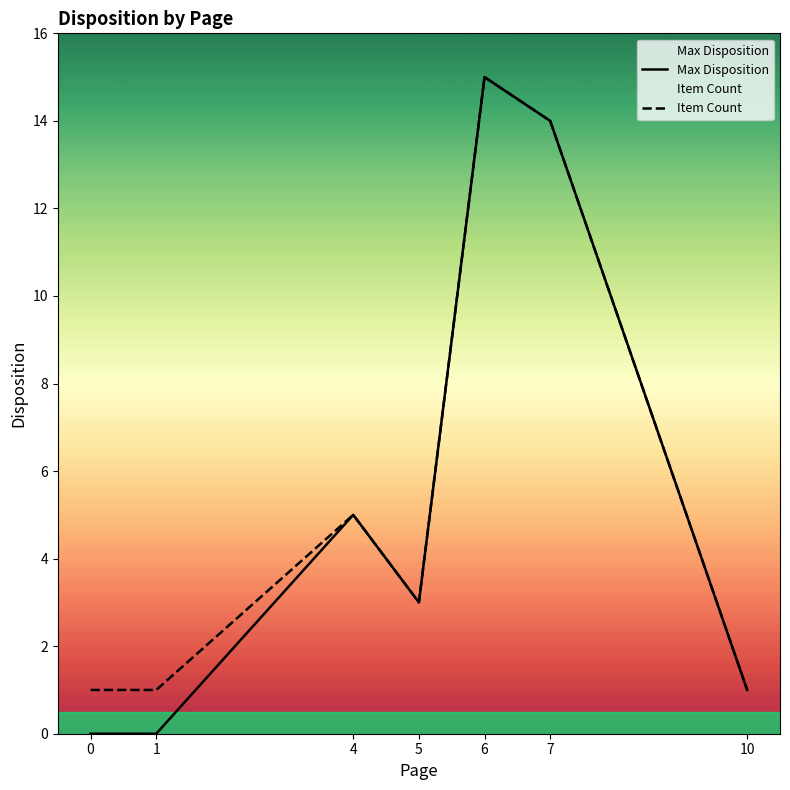

How many data points in Max Disposition are less than 3?

3